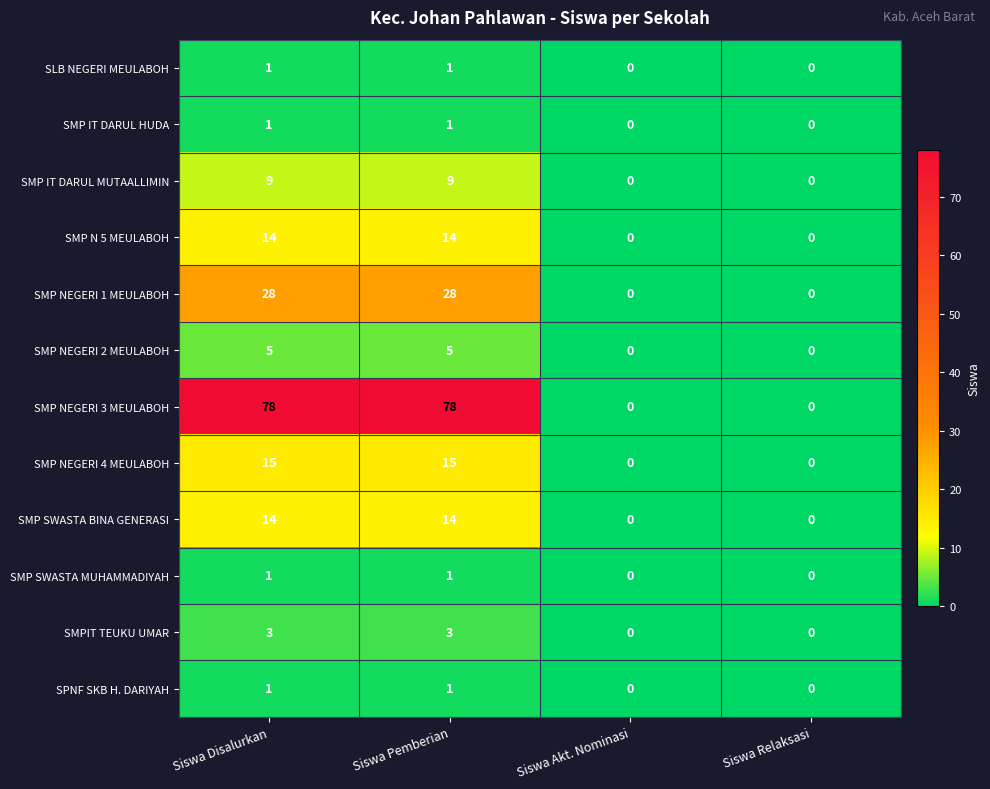

What is the difference between the maximum and minimum values in the SMP IT DARUL MUTAALLIMIN series?

9